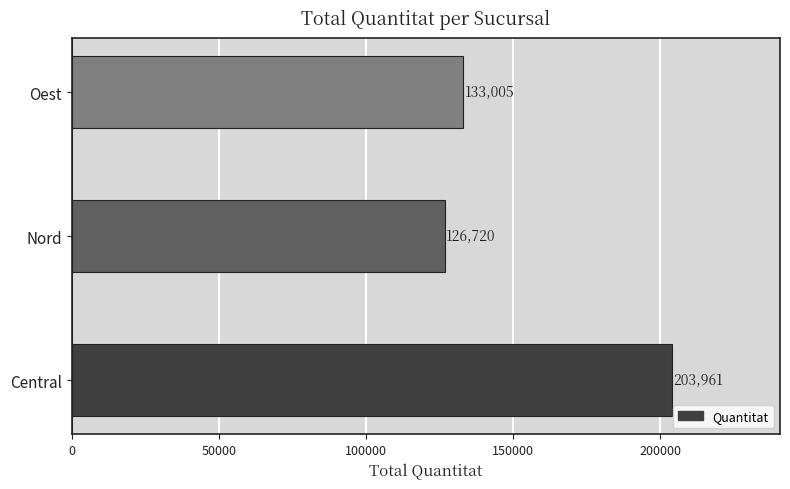

Are the bars grouped side by side (vs. stacked)?

No